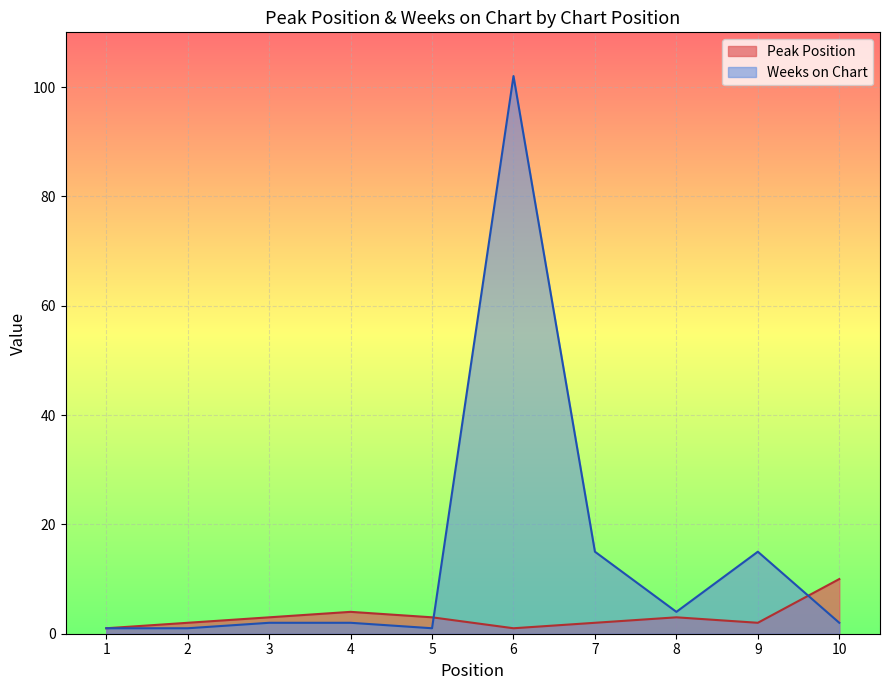

How many times do Peak Position and Weeks on Chart cross each other?

2